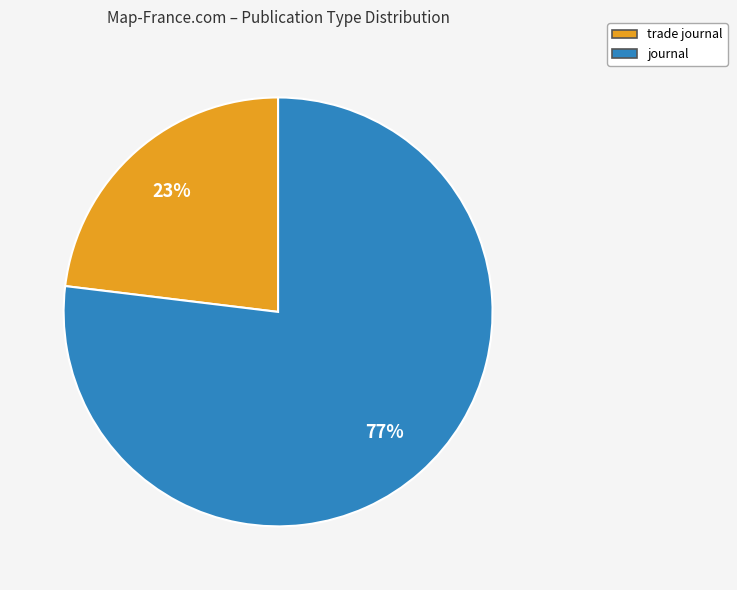

To the nearest percent, what is the combined percentage of trade journal and journal?

100%